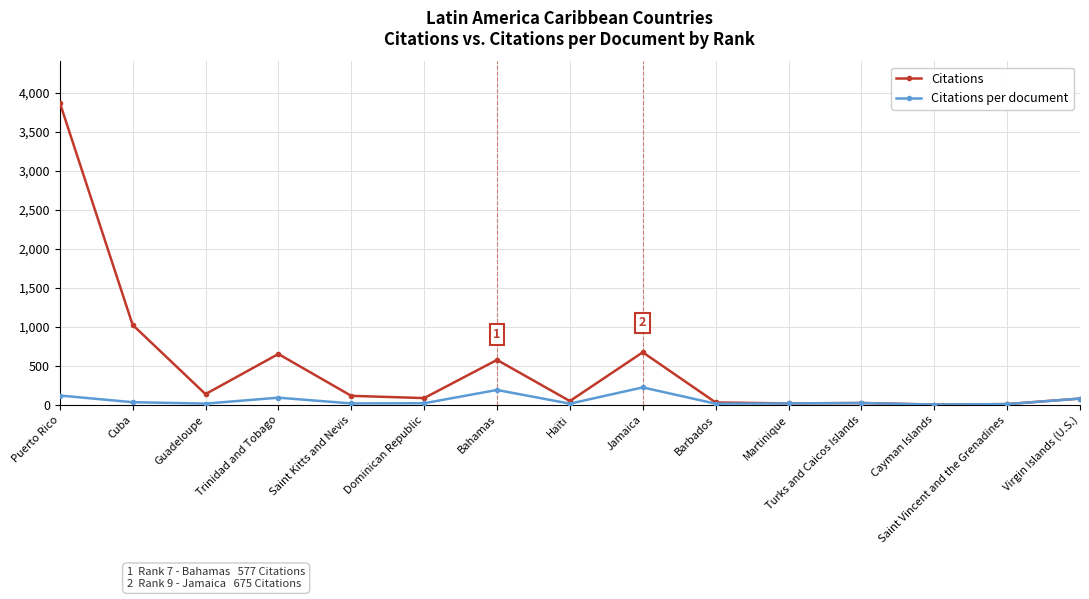

What is the label of the 14th point from the left?

Saint Vincent and the Grenadines